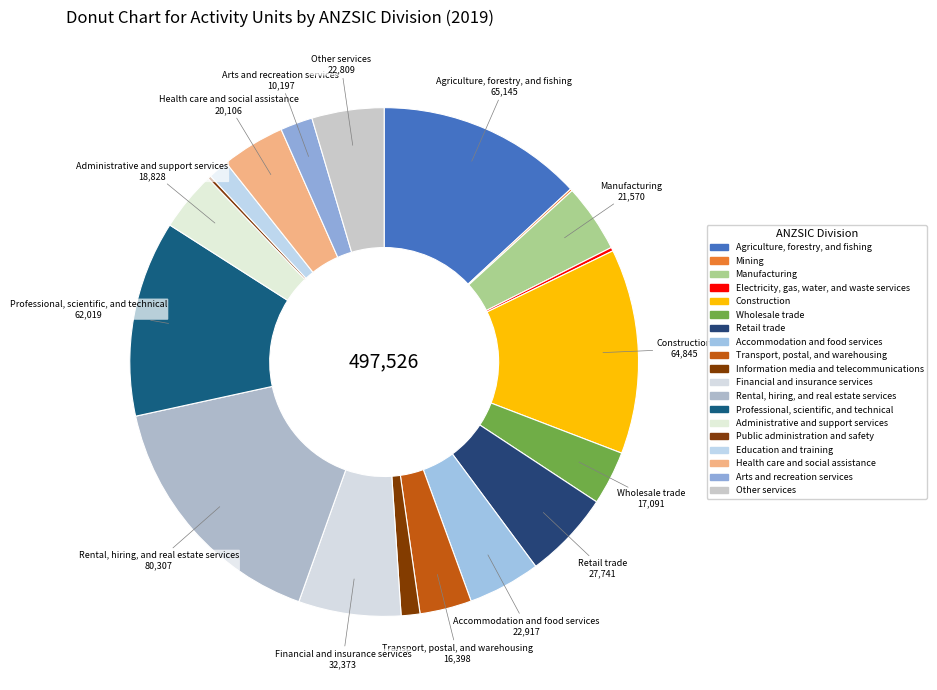

To the nearest percent, what percentage of the pie is Manufacturing?

4%